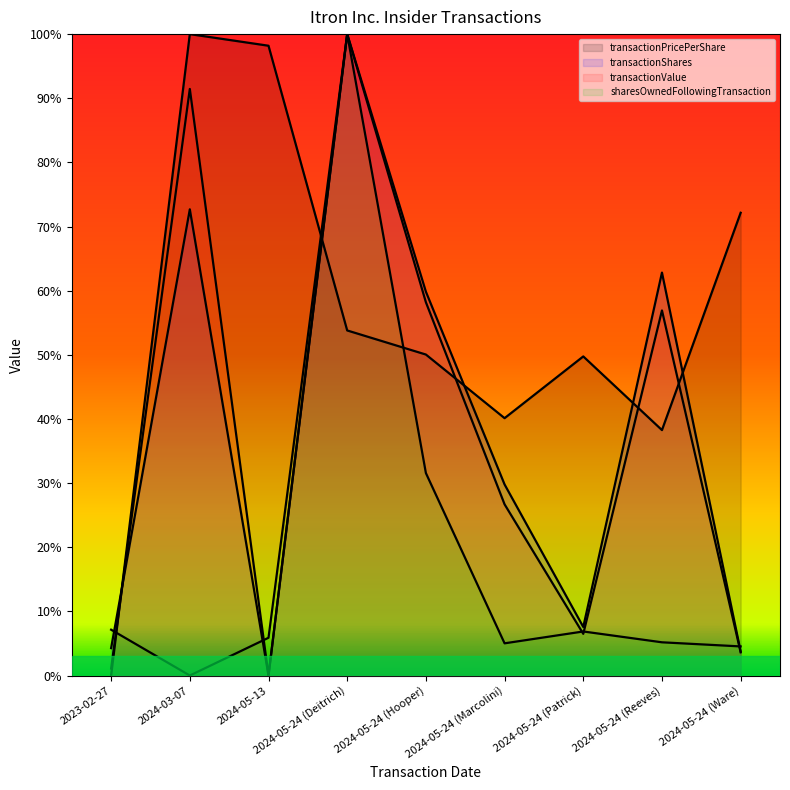

After their last crossing, which series has the higher values: transactionValue or transactionShares?

transactionValue